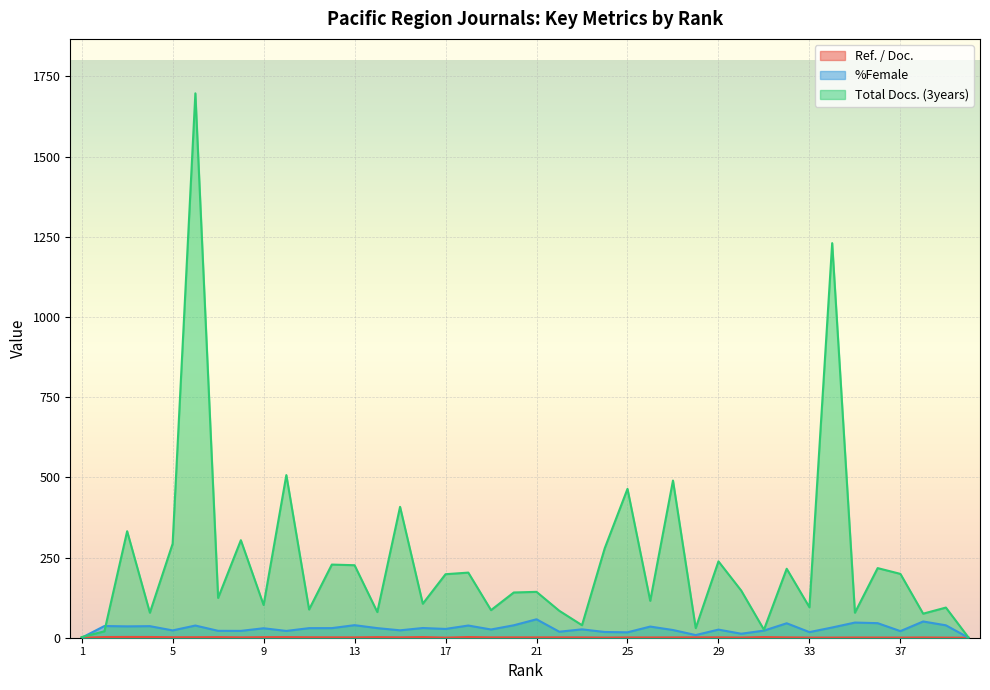

What is the value of the %Female point at the 16th from the left?

30.3